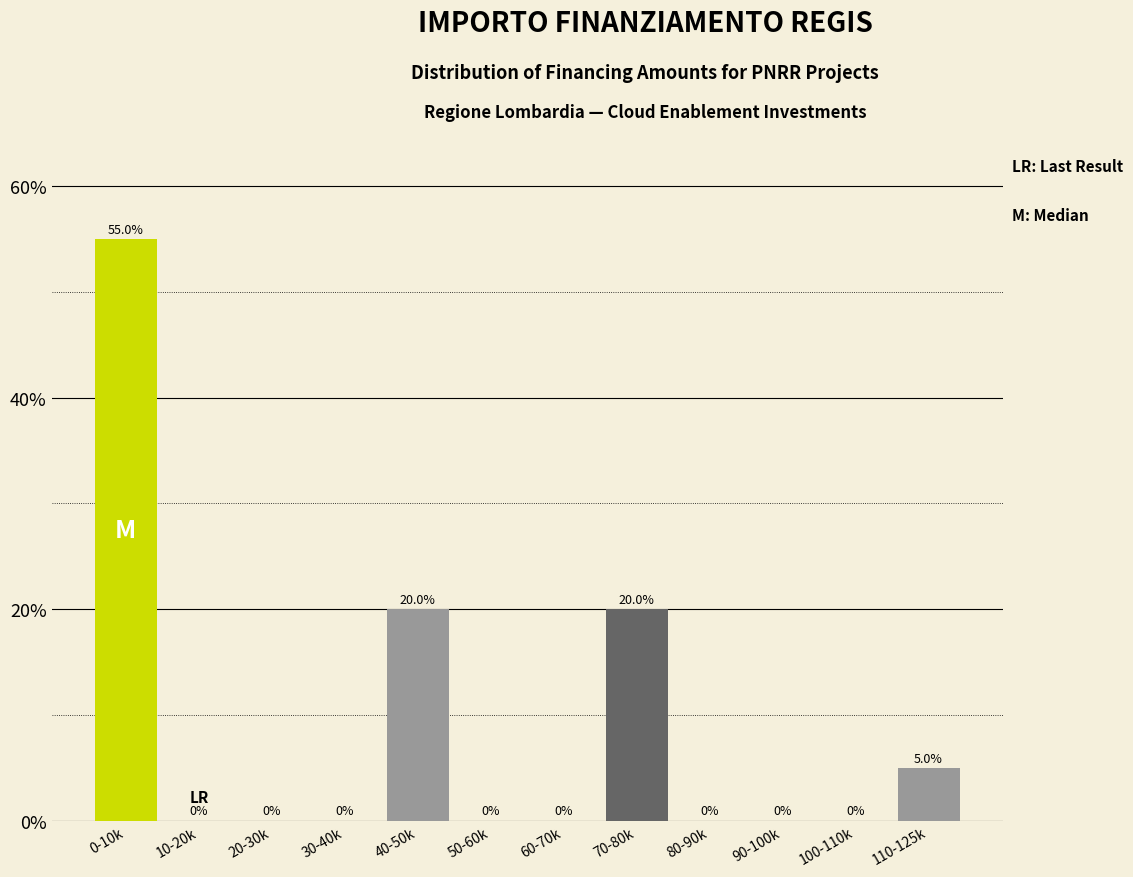

Reading right to left, what are all the values shown in this chart?

110-125k=5.0	100-110k=0.0	90-100k=0.0	80-90k=0.0	70-80k=20.0	60-70k=0.0	50-60k=0.0	40-50k=20.0	30-40k=0.0	20-30k=0.0	10-20k=0.0	0-10k=55.0